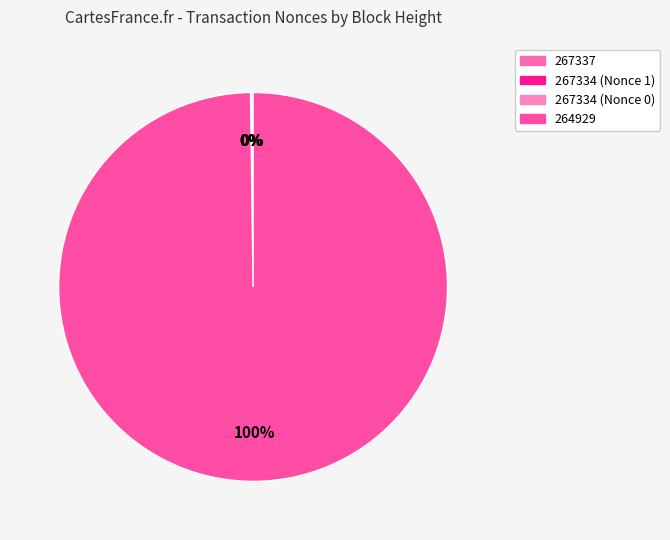

How many slices are in this pie chart?

4